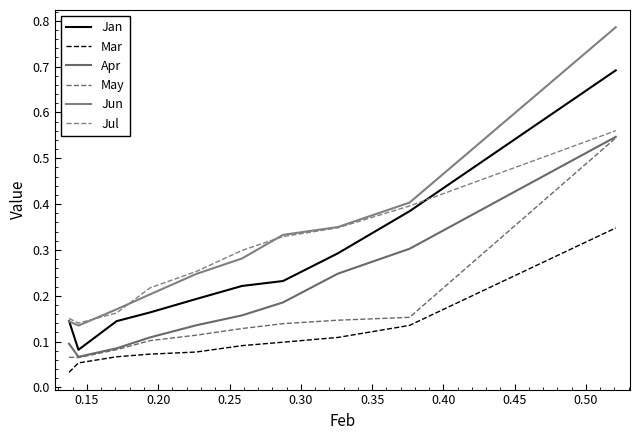

True or false: Apr has more than 1 interior local peaks.

False